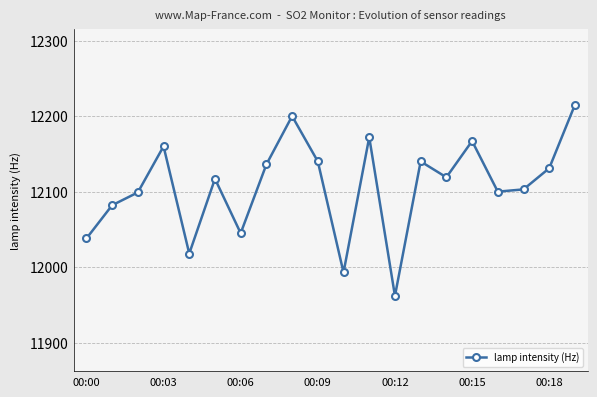

What is the minimum value shown in the chart?

11962